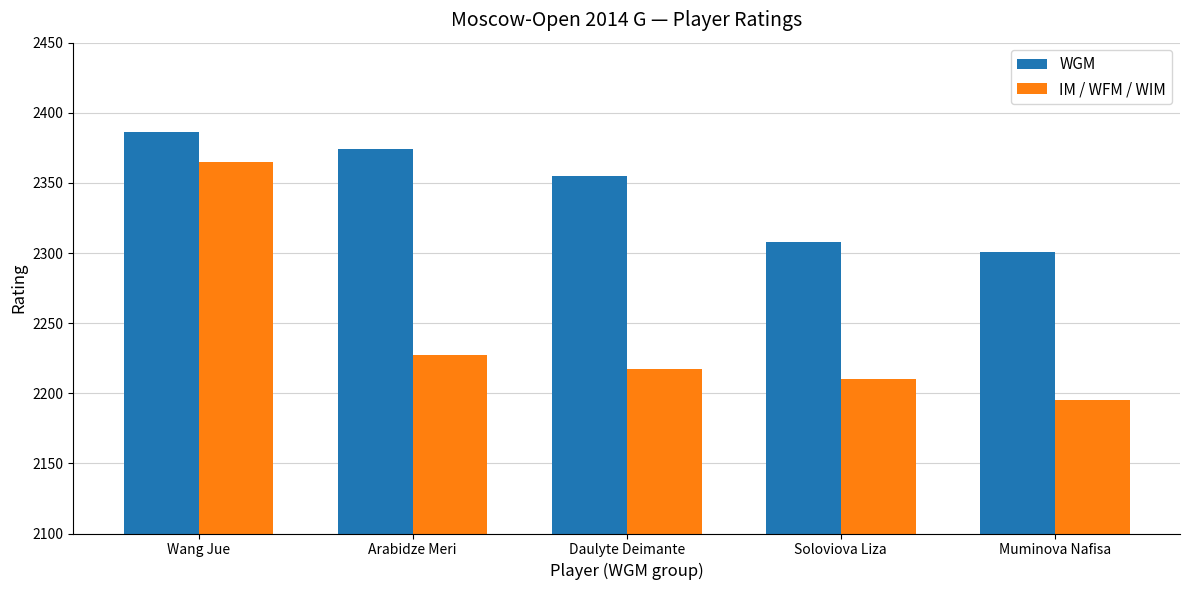

What is the value of the WGM bar at the 1st from the left?

2386